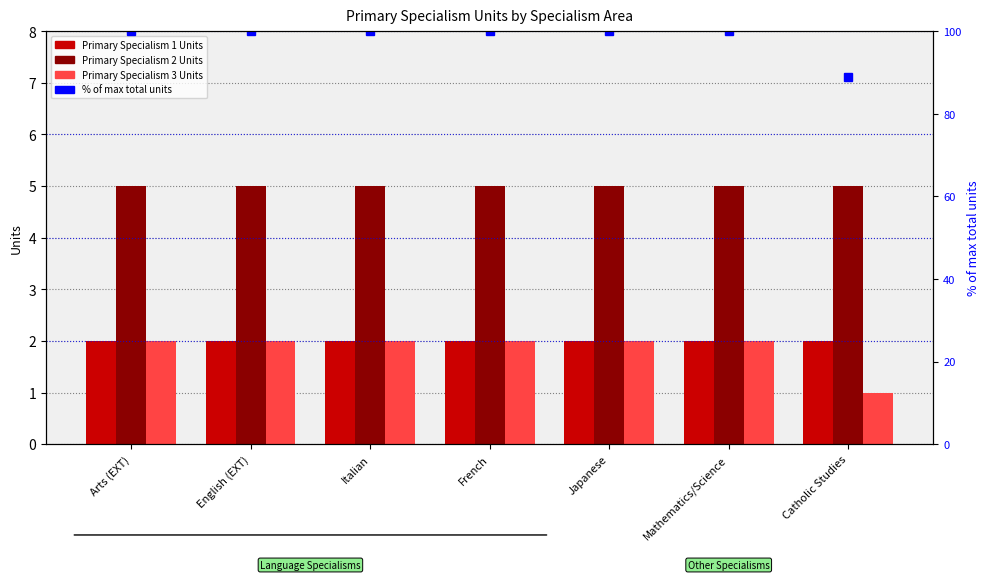

How many groups of bars are there?

7